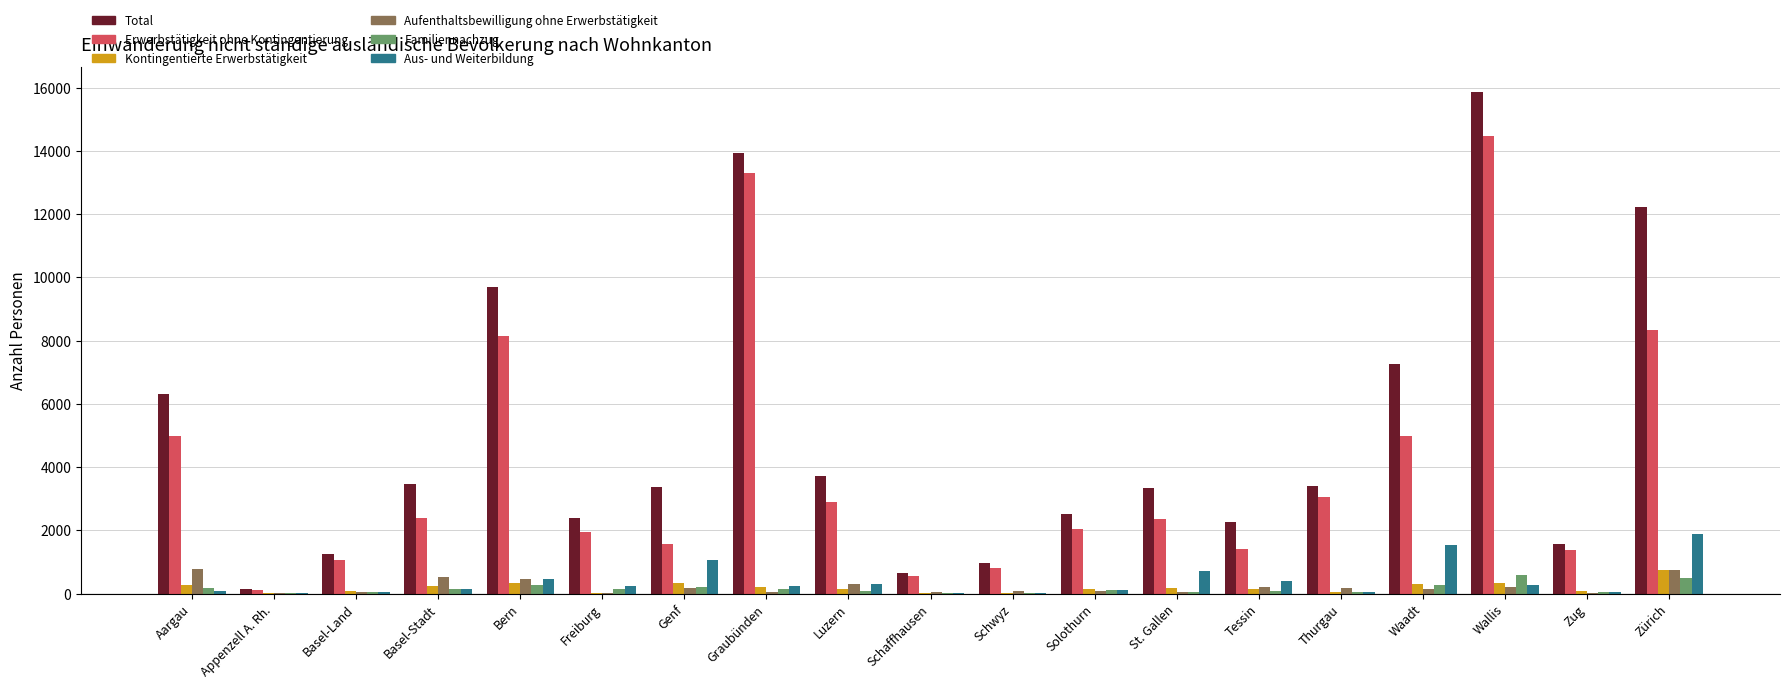

What is the greatest value displayed?

15869